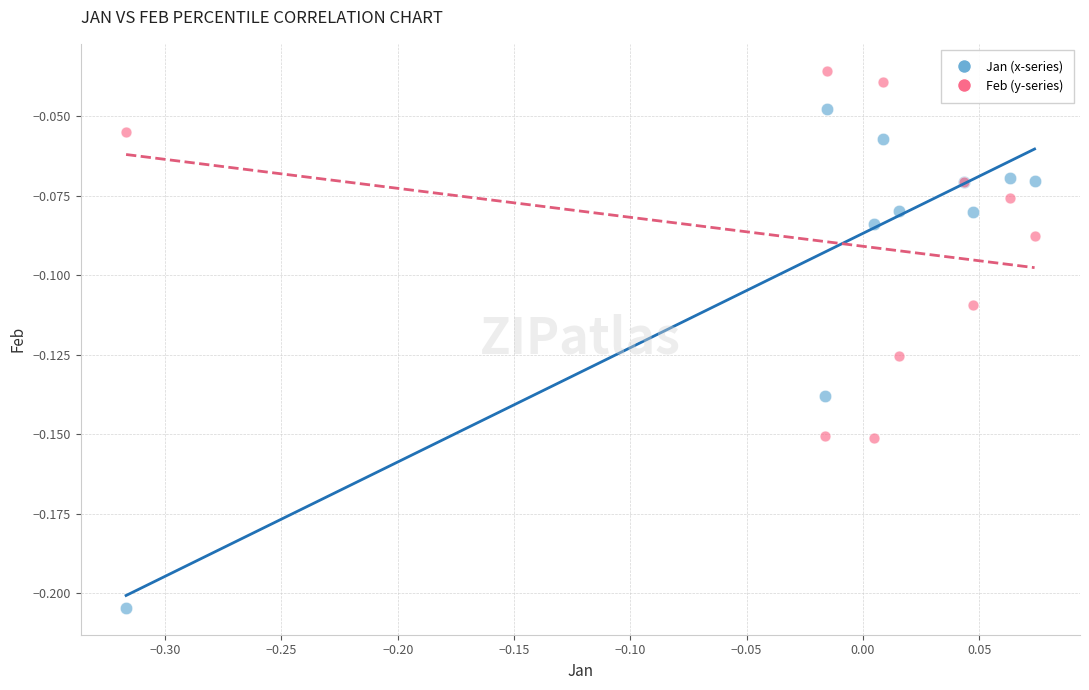

Which series contains the lowest Y value?

Jan (x-series)